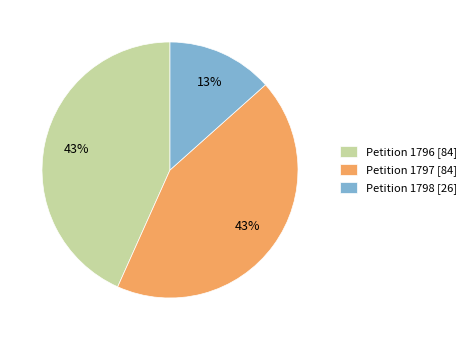

To the nearest percent, what is the average slice percentage?

33%